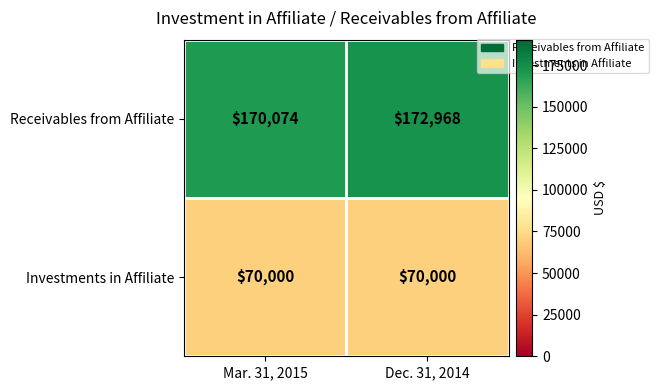

Is it true that Receivables from Affiliate equals 308793 at Dec. 31, 2014?

False